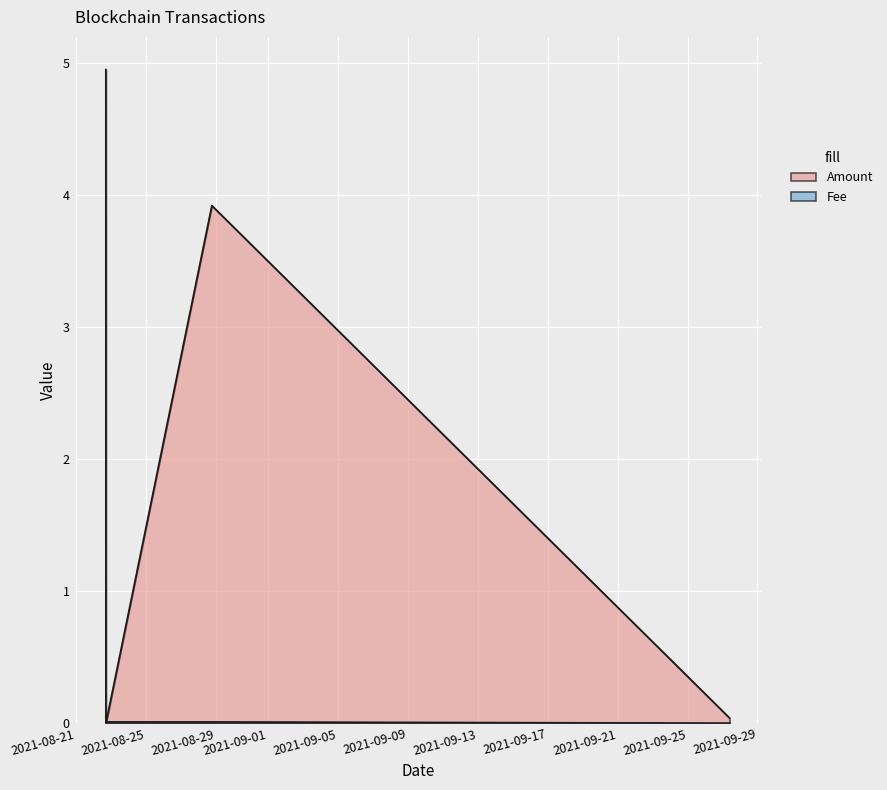

The Fee series shows 0.0 at 2021-08-22 17:09:00. True or false?

True